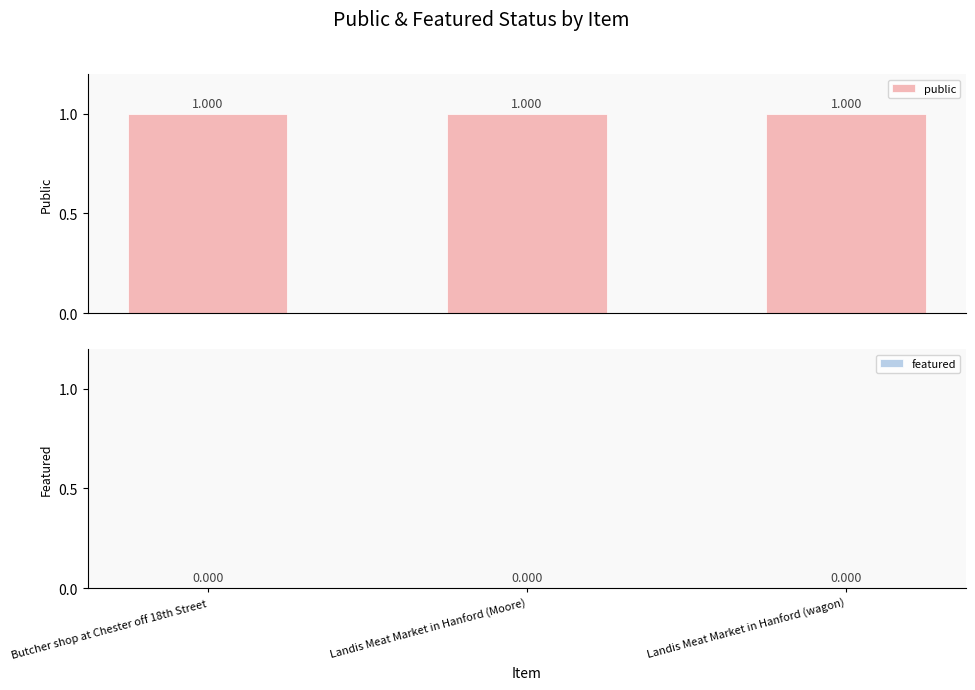

What is the label of the 3rd bar from the left?

Landis Meat Market in Hanford (wagon)